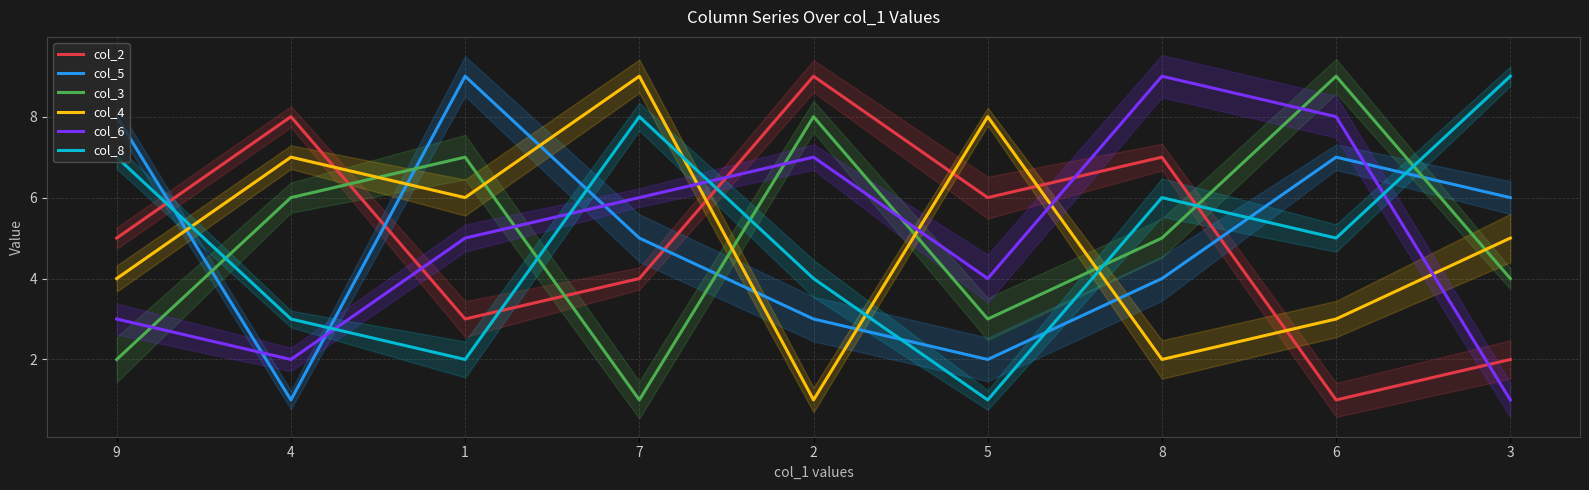

Which series has the largest range (max minus min)?

col_2